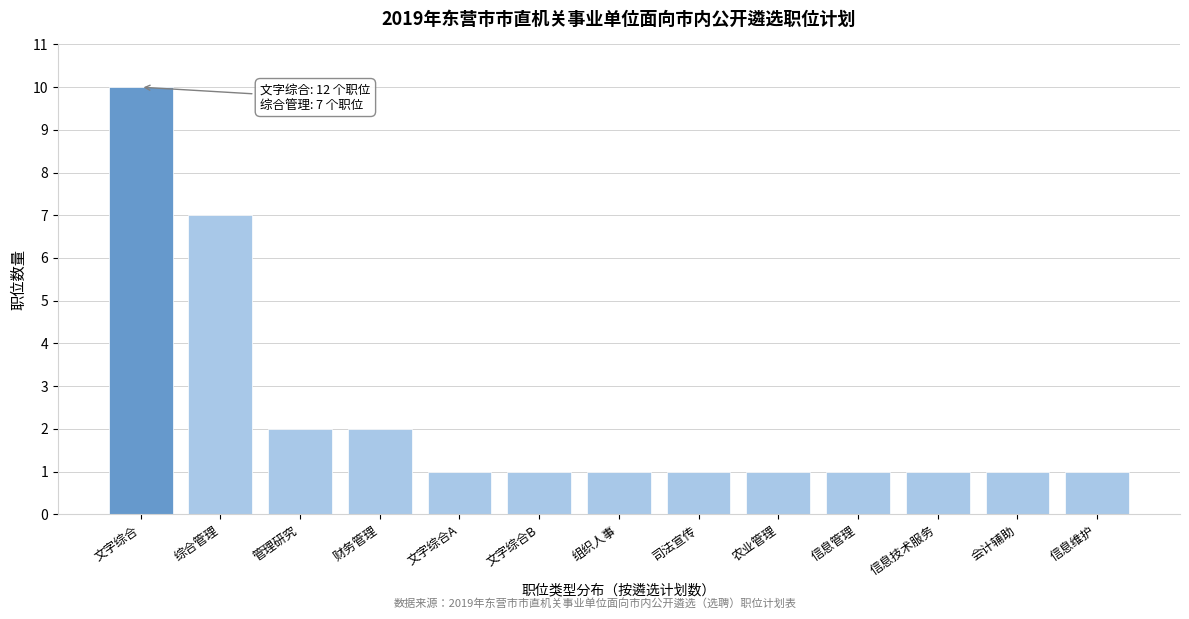

Reading right to left, extract all data points from this chart.

1	1	1	1	1	1	1	1	1	2	2	7	10